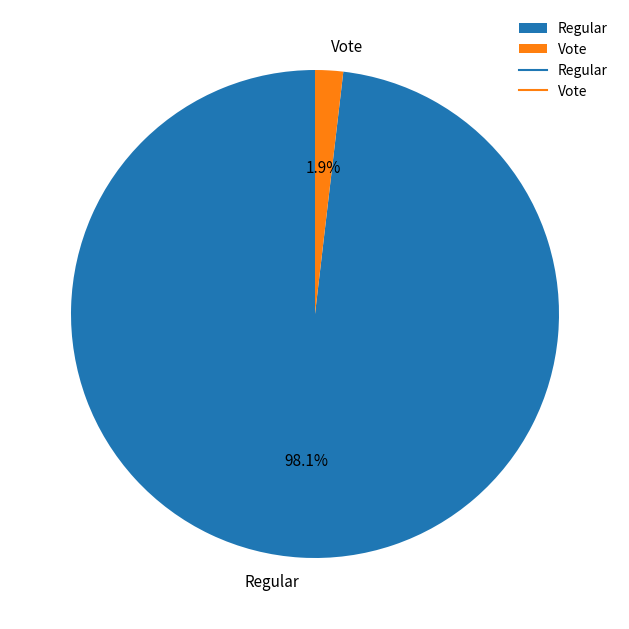

Is it true that Regular is 98% of the pie?

True